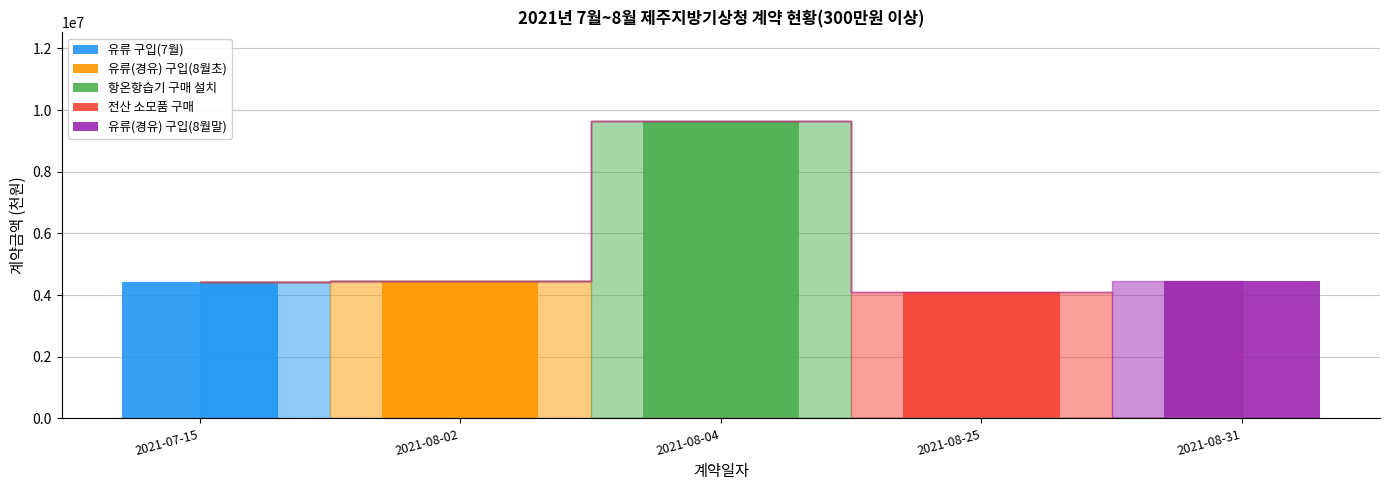

Reading right to left, list the values for the 유류 구입(7월) series.

2021-08-31=0	2021-08-25=0	2021-08-04=0	2021-08-02=0	2021-07-15=4410000